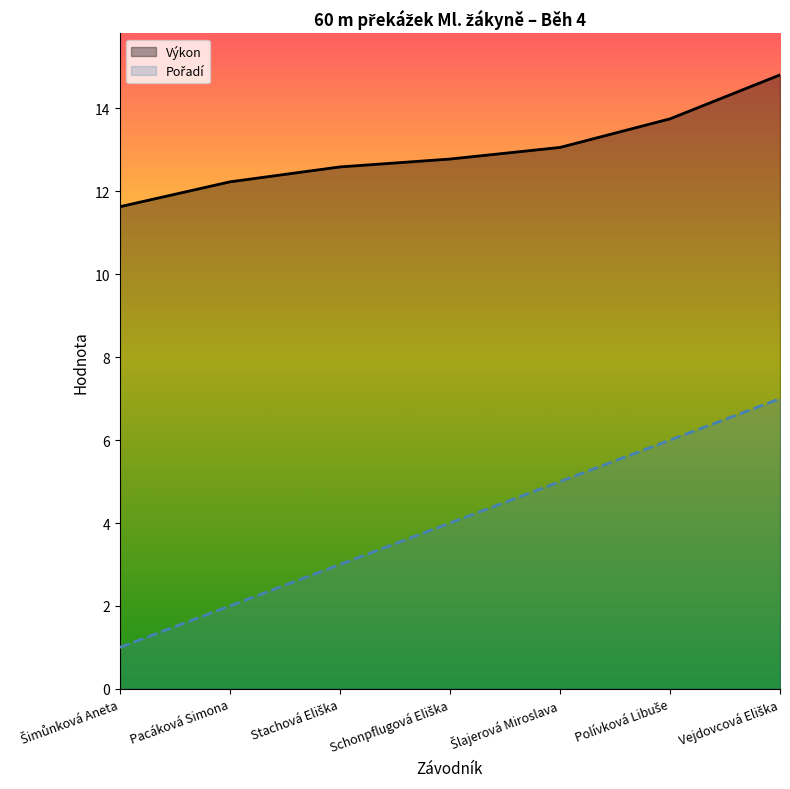

The value of Výkon at Polívková Libuše is 9.6. True or false?

False